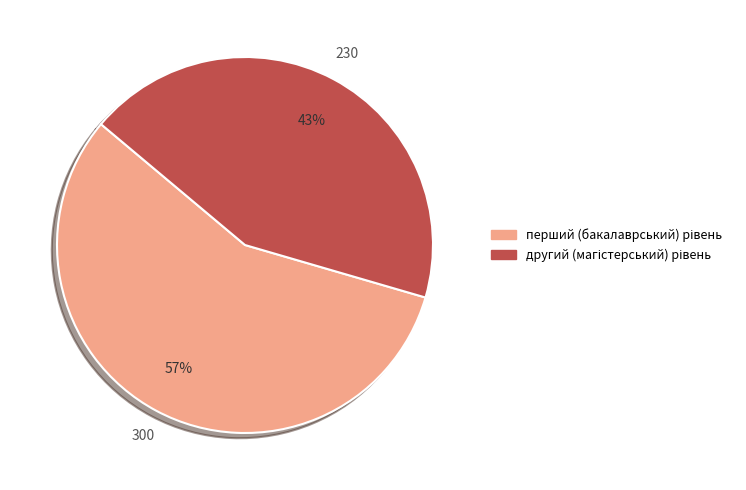

Is there any slice that represents more than half of the pie?

Yes